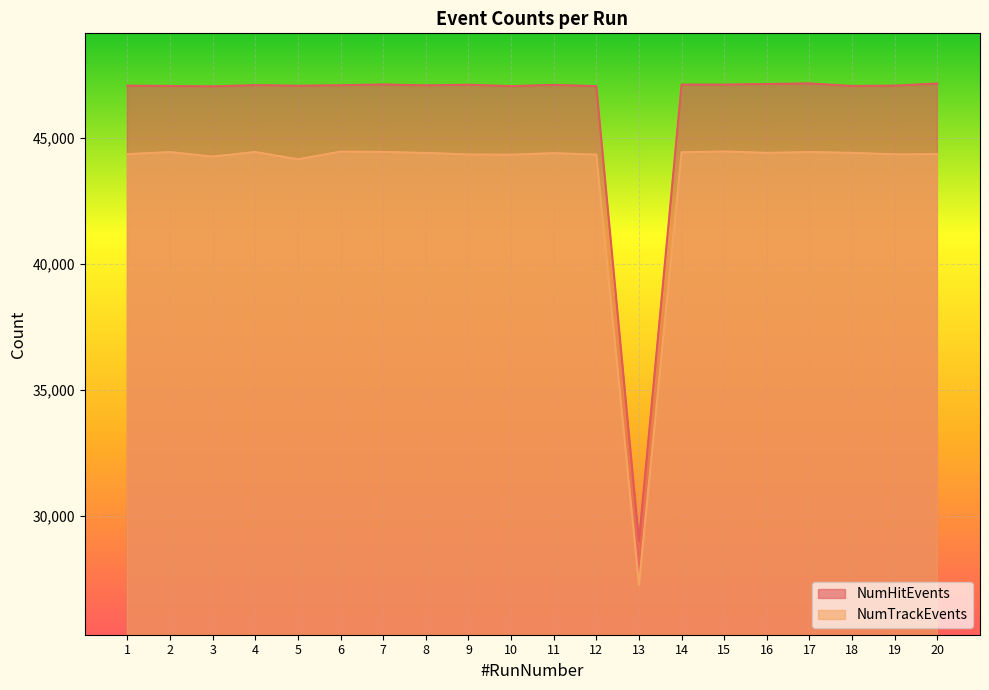

How many distinct data groups are displayed?

2